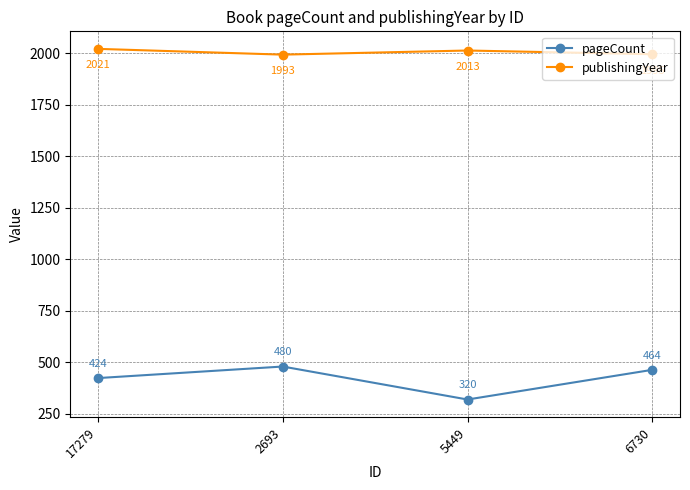

Rank the series at 6730 from highest to lowest value.

publishingYear, pageCount